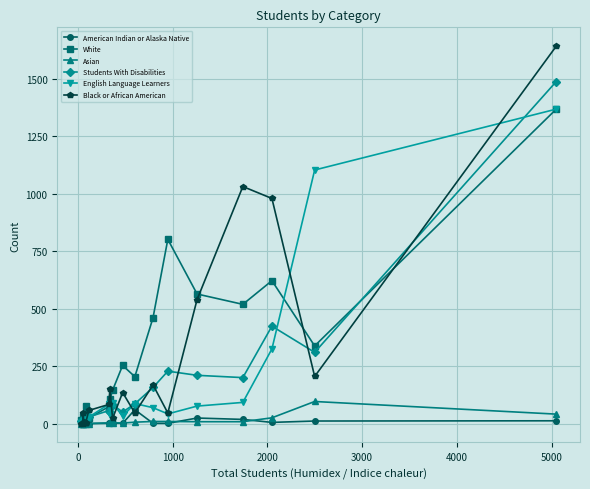

What is the value of the English Language Learners point at the 2nd from the left?

5